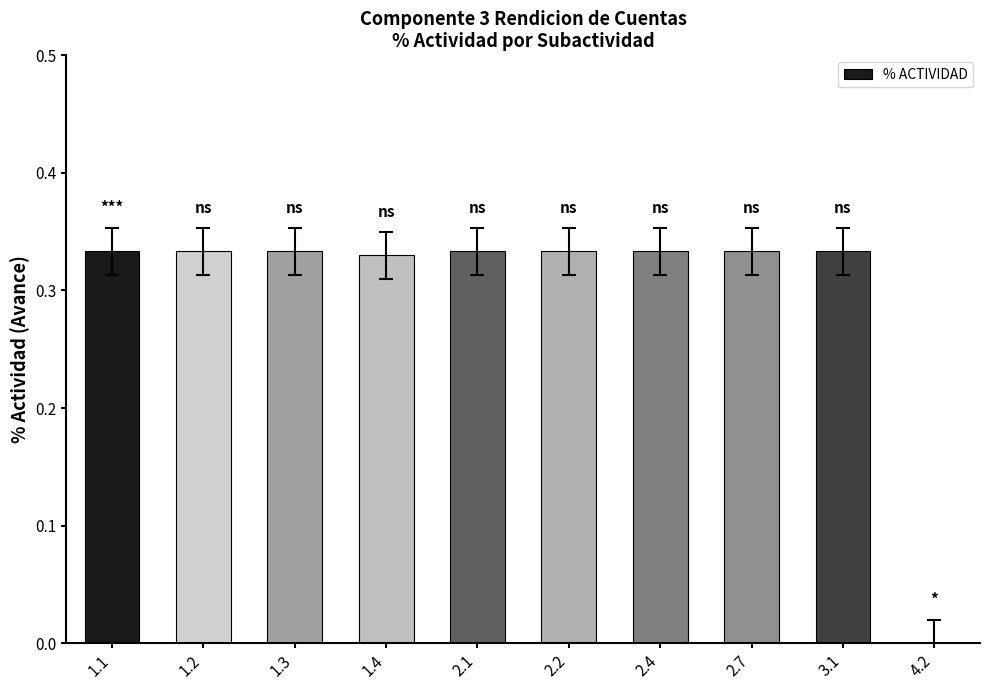

What is the sum of all values?

3.0